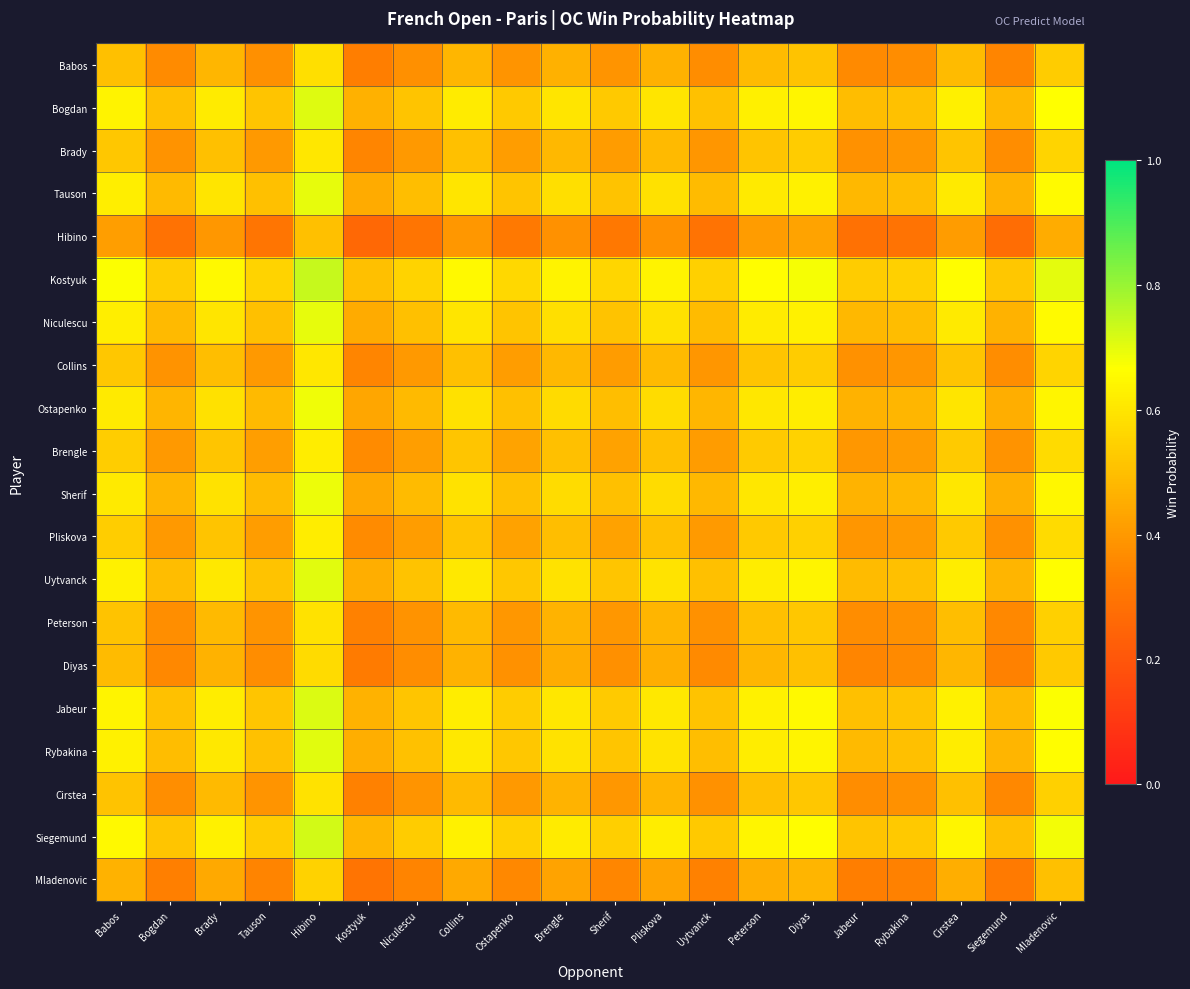

At Brady, list the series in order from largest to smallest.

Kostyuk, Siegemund, Jabeur, Bogdan, Uytvanck, Rybakina, Niculescu, Tauson, Sherif, Ostapenko, Brengle, Pliskova, Brady, Collins, Cirstea, Peterson, Babos, Diyas, Mladenovic, Hibino